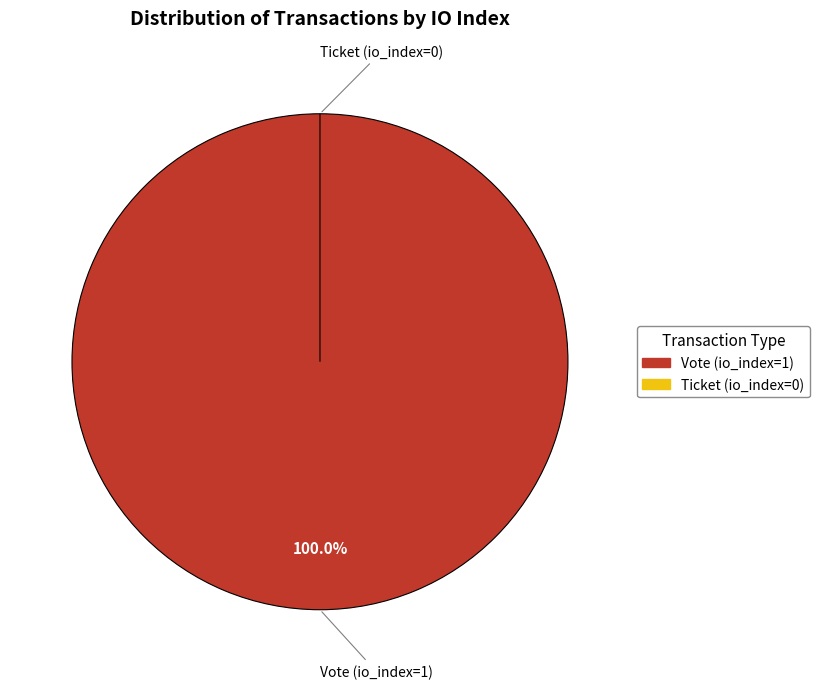

To the nearest percent, what is the average slice percentage?

50%